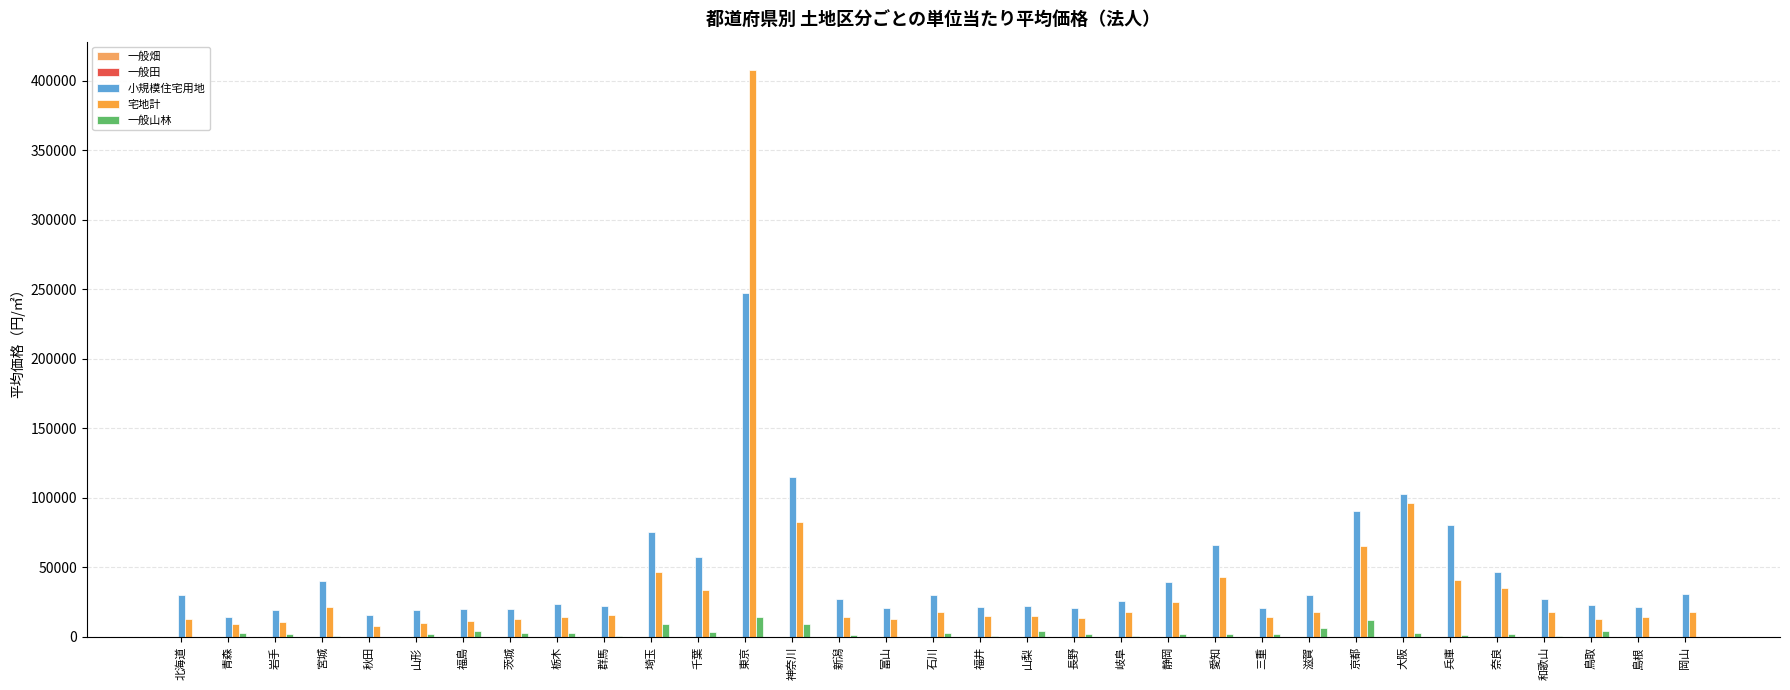

List the series in order of their peak value, lowest first.

一般畑, 一般田, 一般山林, 小規模住宅用地, 宅地計